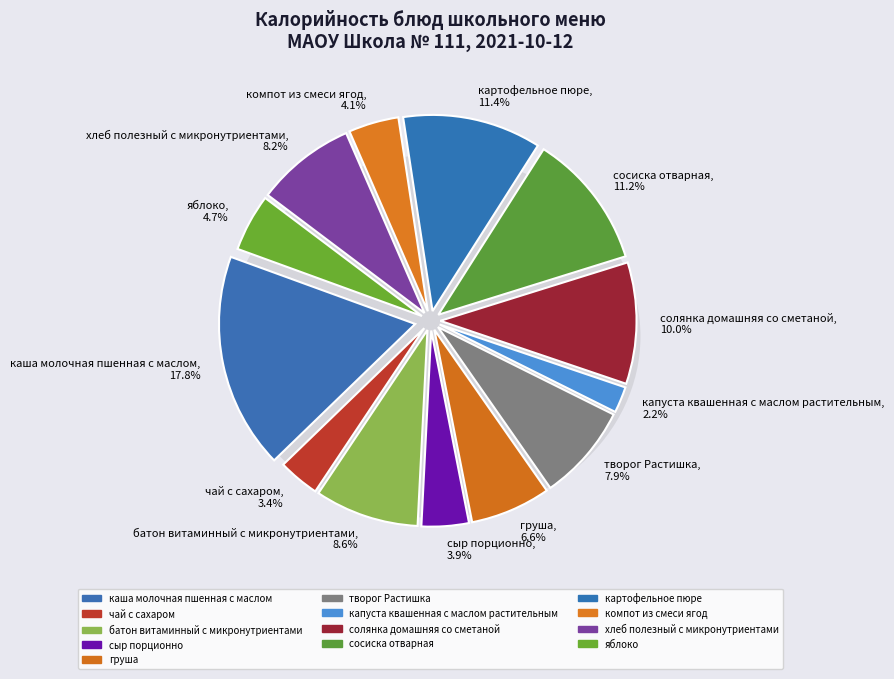

Is капуста квашенная с маслом растительным the majority of the pie?

No